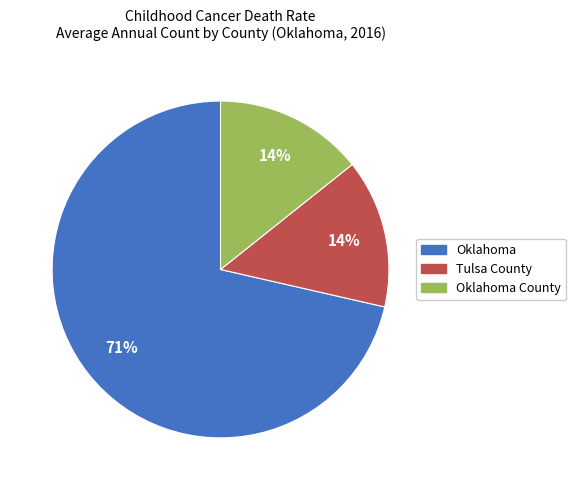

To the nearest percent, what is the average slice percentage?

33%